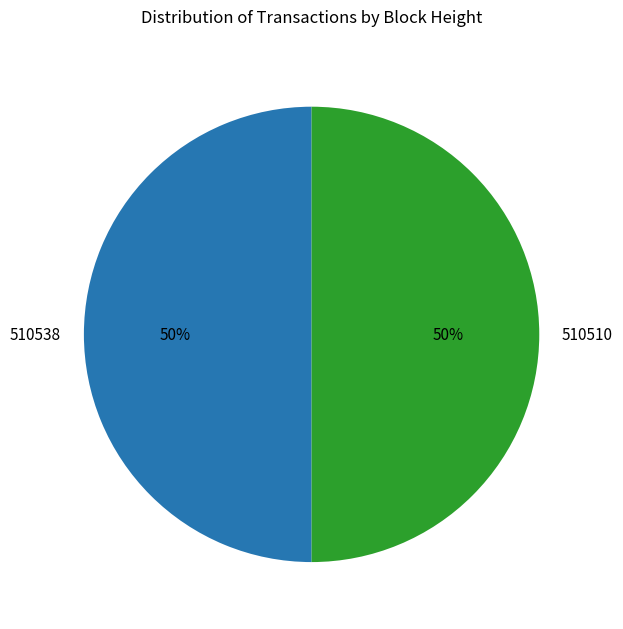

To the nearest percent, what percentage of the pie is 510538?

50%